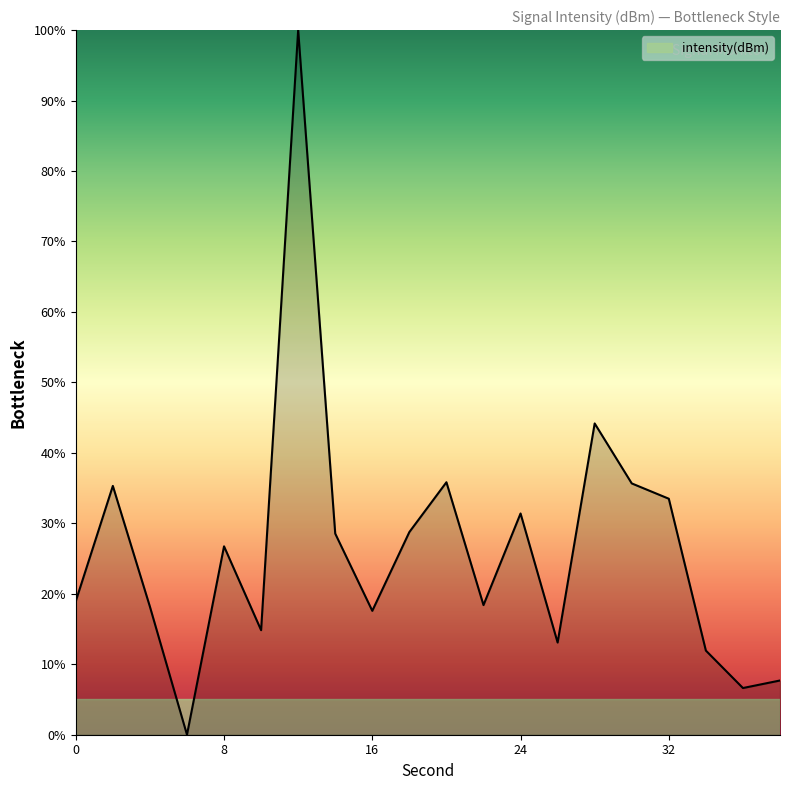

What is the difference between the maximum and minimum values?

100.0